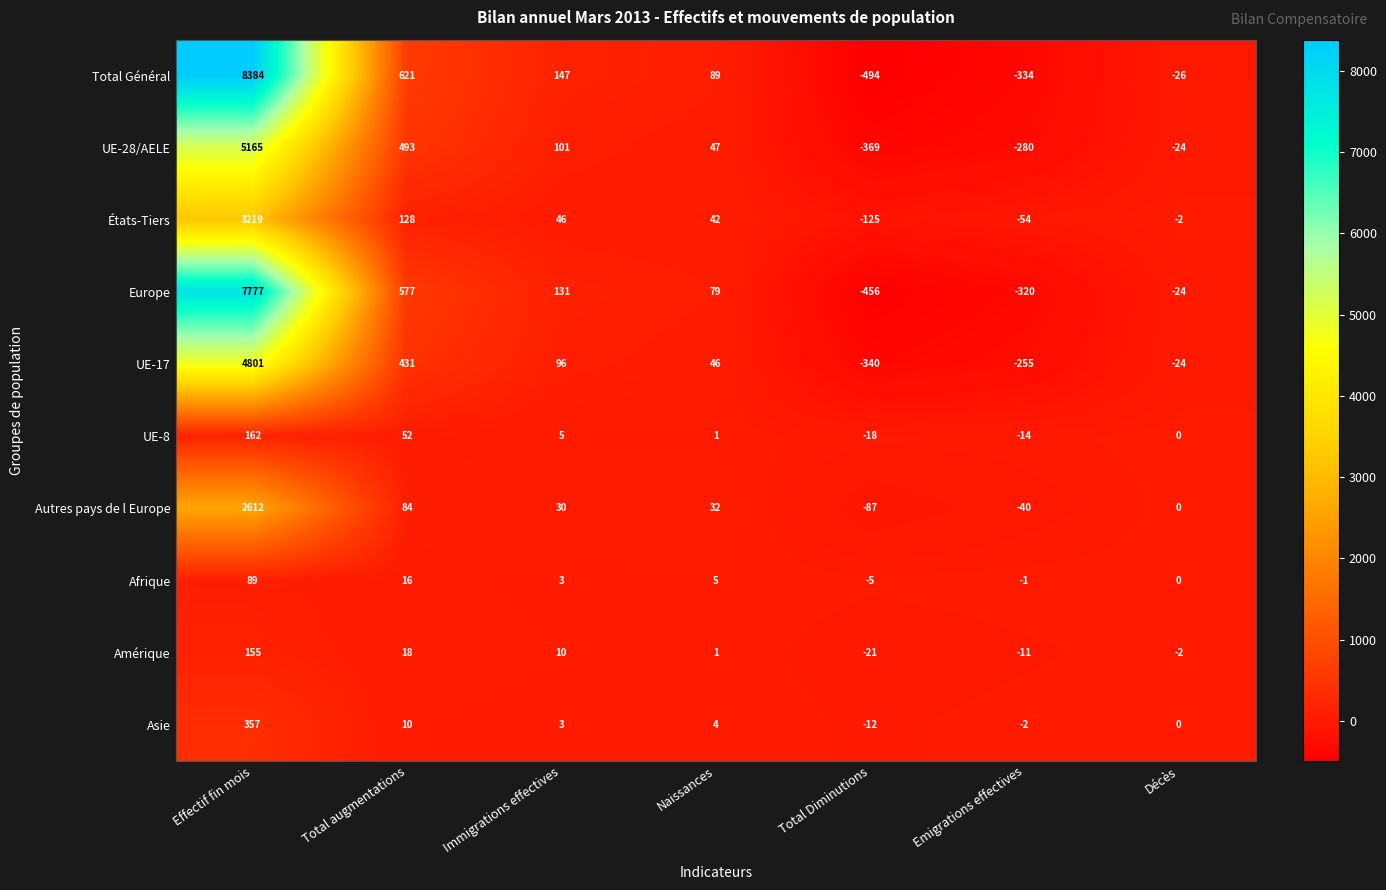

What is the difference between the maximum and second lowest values in the Afrique series?

90